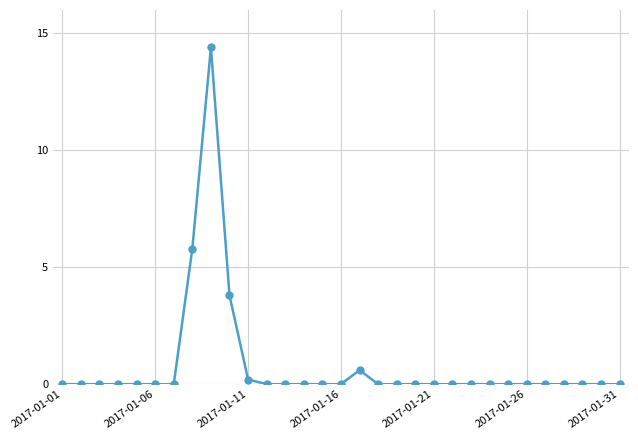

What is the difference between the second highest and second lowest values?

5.8